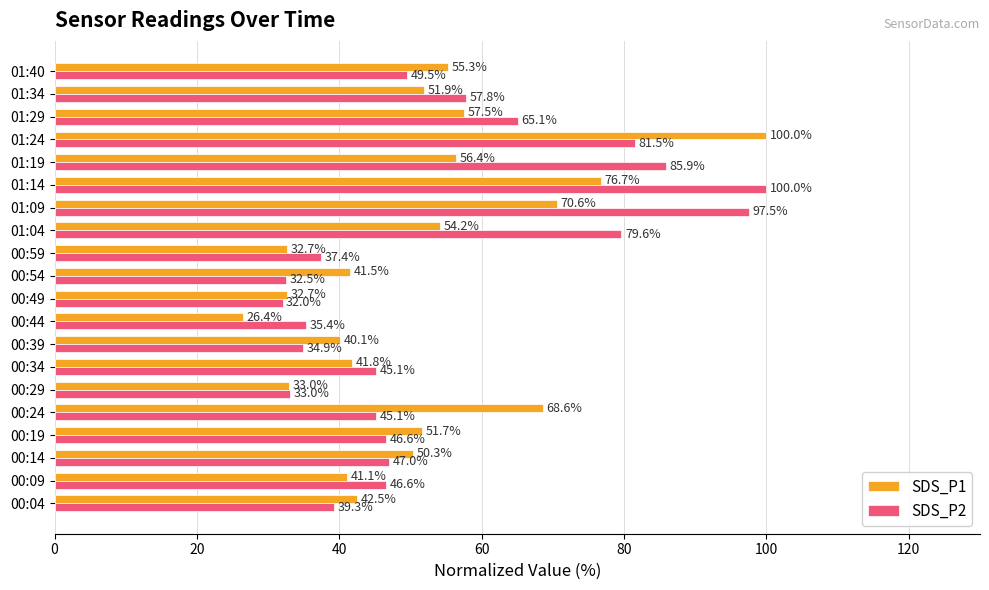

Is it true that SDS_P1 equals 20.5 at 00:59?

False